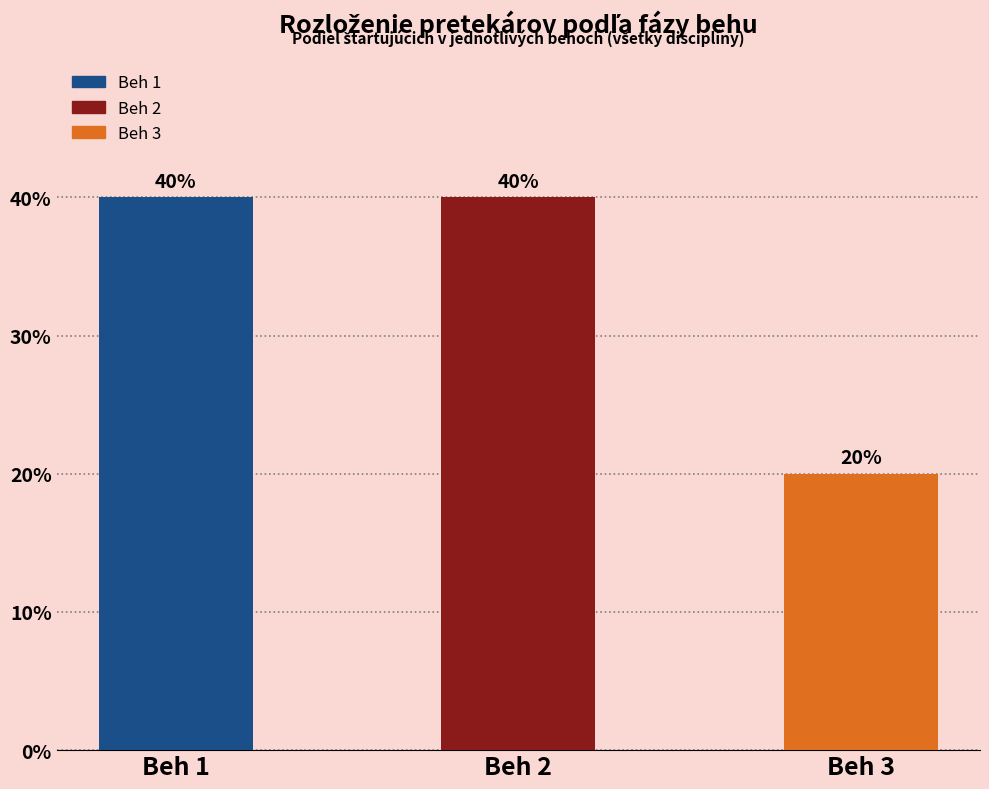

Which category has the lowest value across all series?

Beh 3